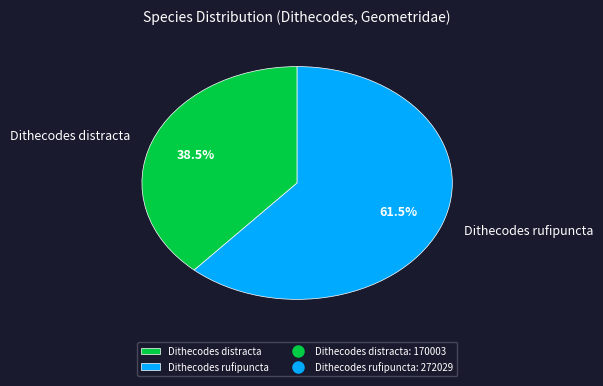

Rank the categories by value from highest to lowest.

Dithecodes rufipuncta, Dithecodes distracta